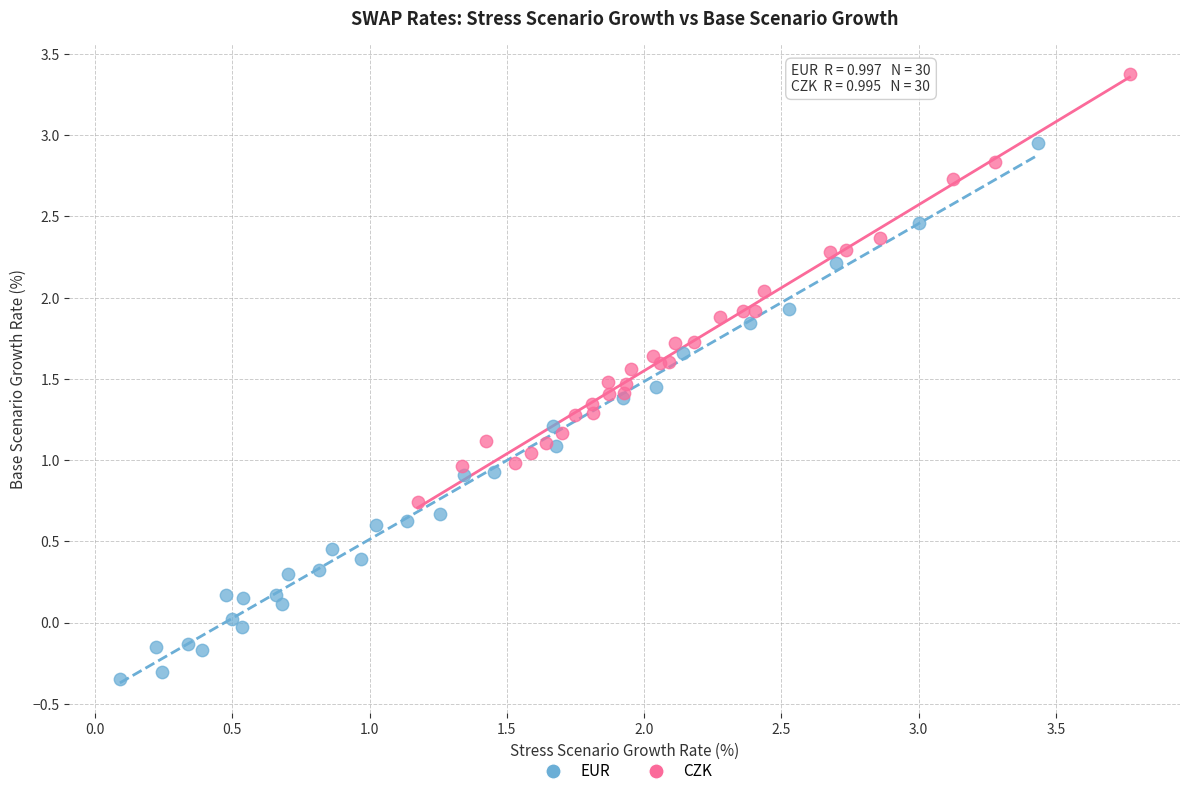

Which series contains the highest Y value?

CZK